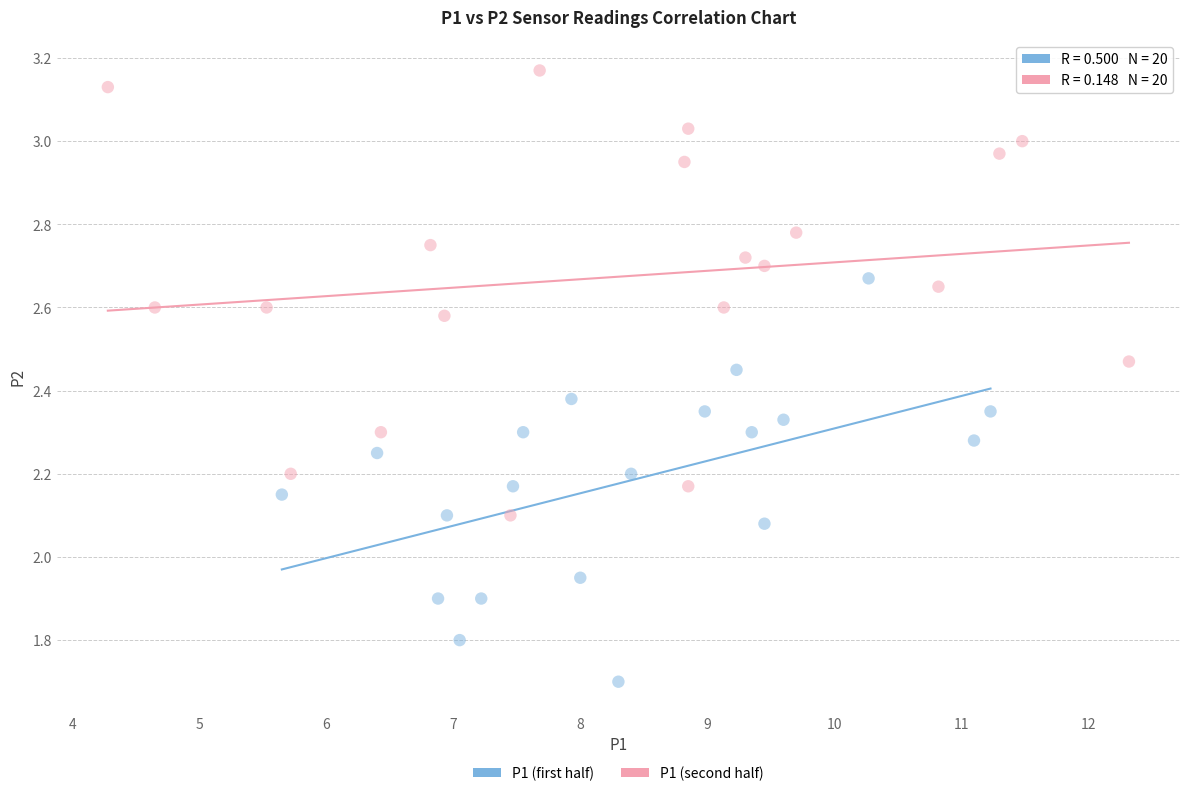

Which series reaches the maximum Y coordinate?

P1 (second half)